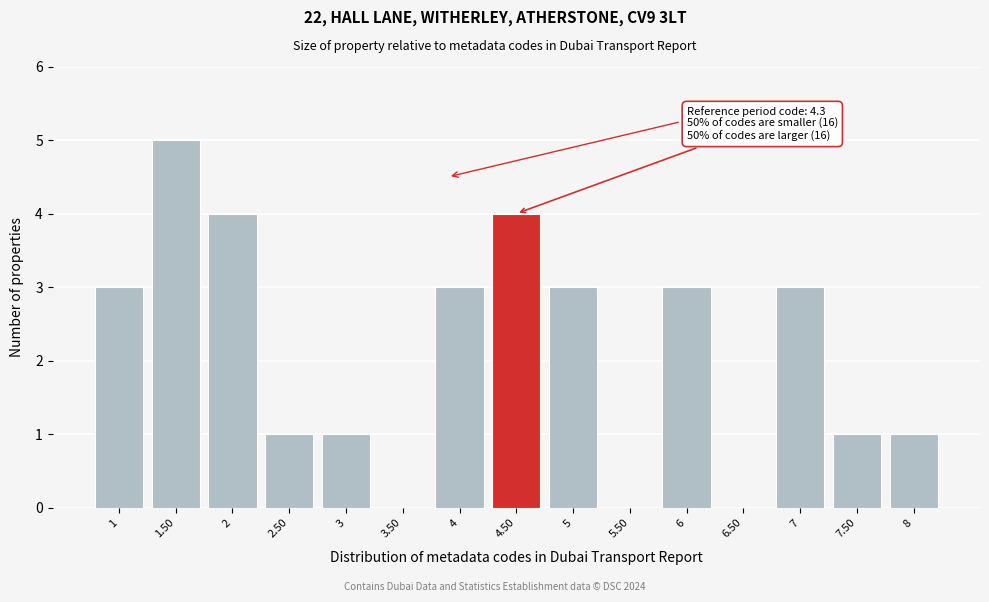

Which range on the x-axis has the tallest bar?

1.25 to 1.75